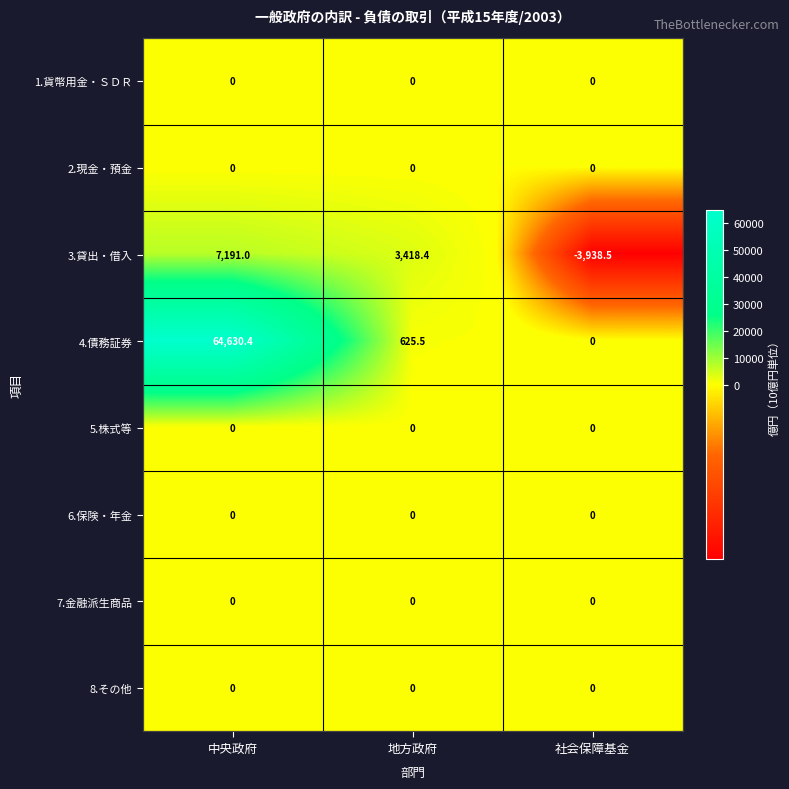

At which category is the sum across all series the highest?

中央政府